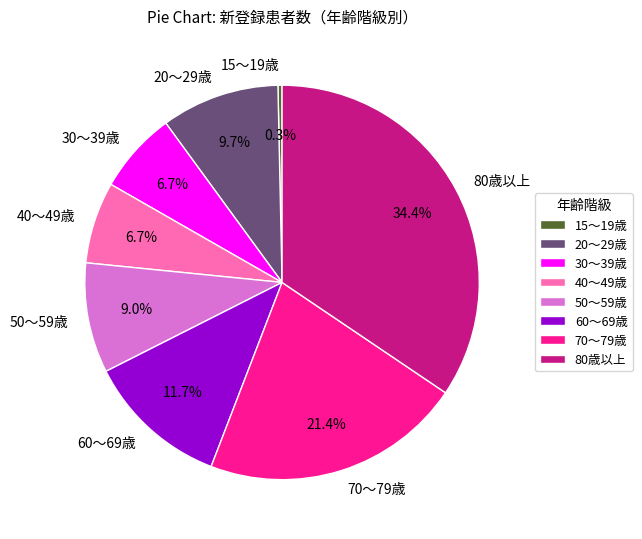

Which category has the biggest portion of the pie?

80歳以上